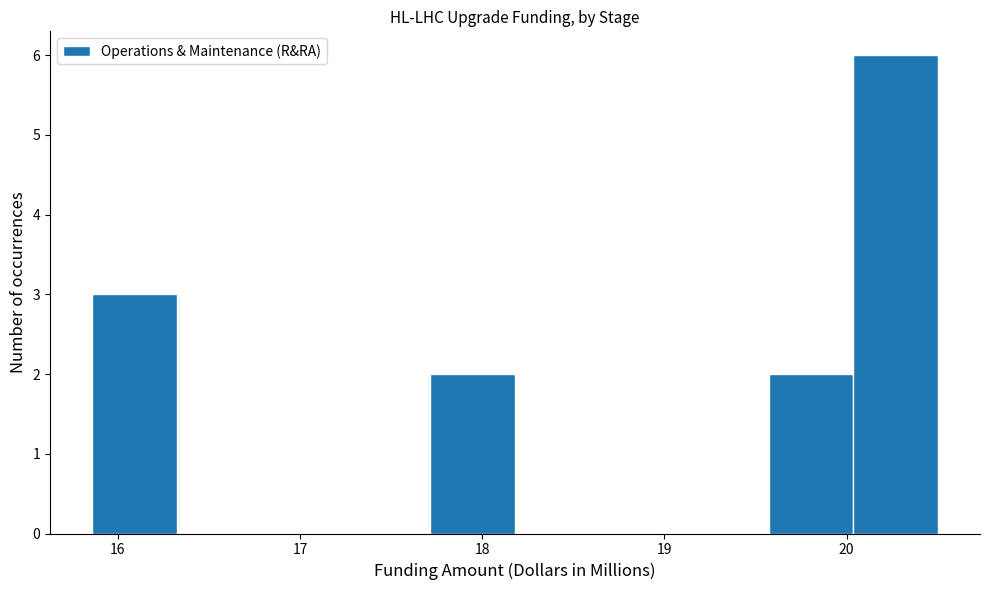

Reading left to right, transcribe this chart: for each bar, give the range it covers on the x-axis and its height. Neither the bar edges nor the heights are printed on the chart, so give them approximately, as read against the axes.

15.9 to 16.3: 3
16.3 to 16.8: 0
16.8 to 17.3: 0
17.3 to 17.7: 0
17.7 to 18.2: 2
18.2 to 18.6: 0
18.6 to 19.1: 0
19.1 to 19.6: 0
19.6 to 20.0: 2
20.0 to 20.5: 6